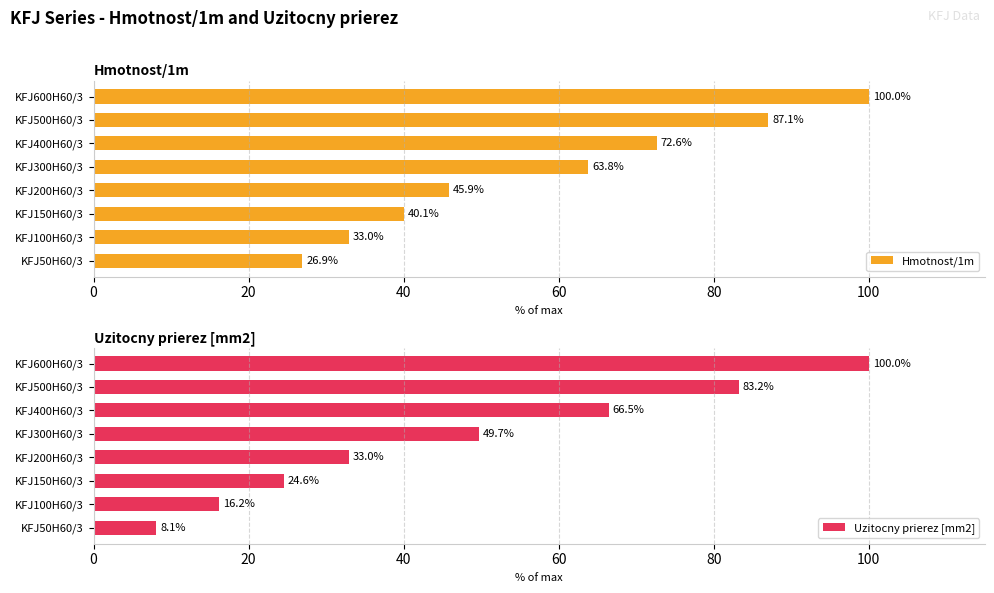

Which series has the largest total across all categories?

Hmotnost/1m